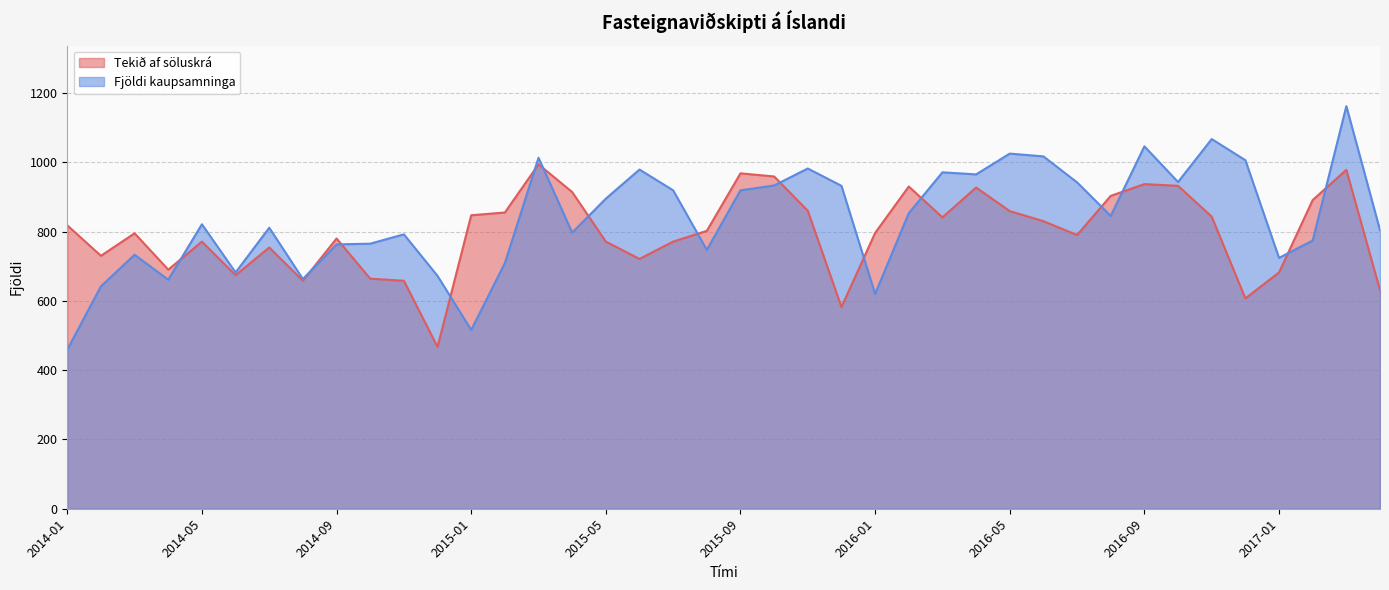

Reading left to right, transcribe all the data shown in this chart.

Tekið af söluskrá: 818	730	795	690	771	674	754	658	780	664	658	467	847	855	994	914	771	721	771	802	968	959	860	582	796	930	841	927	859	830	790	903	937	932	843	607	682	891	978	631
Fjöldi kaupsamninga: 459	642	733	661	821	682	811	663	763	765	792	672	516	709	1013	797	895	979	919	747	919	933	982	932	620	853	971	965	1025	1017	942	845	1046	943	1067	1006	724	774	1162	804